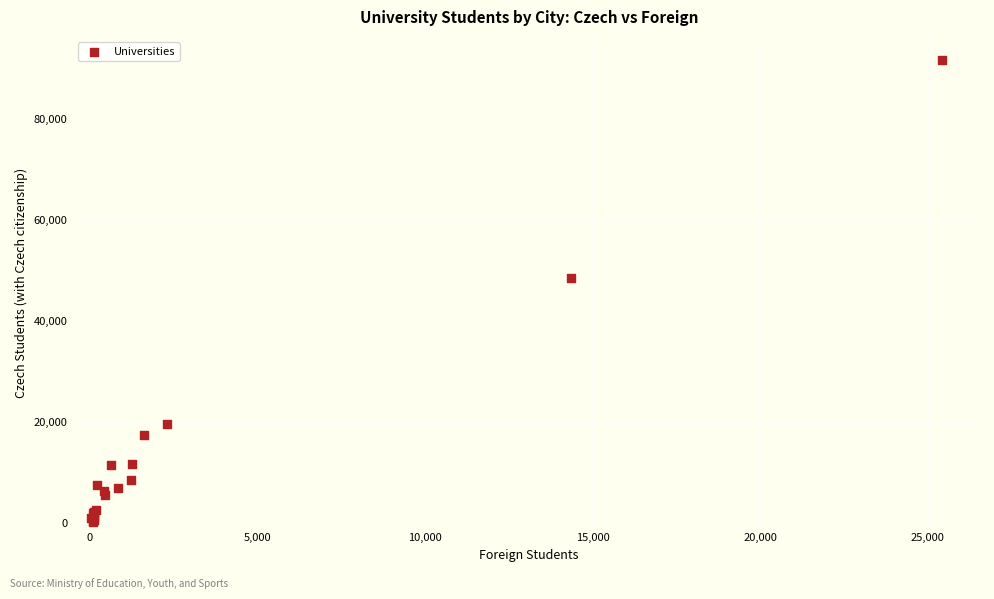

What Y value in the scatter plot is closest to 45954?

48506